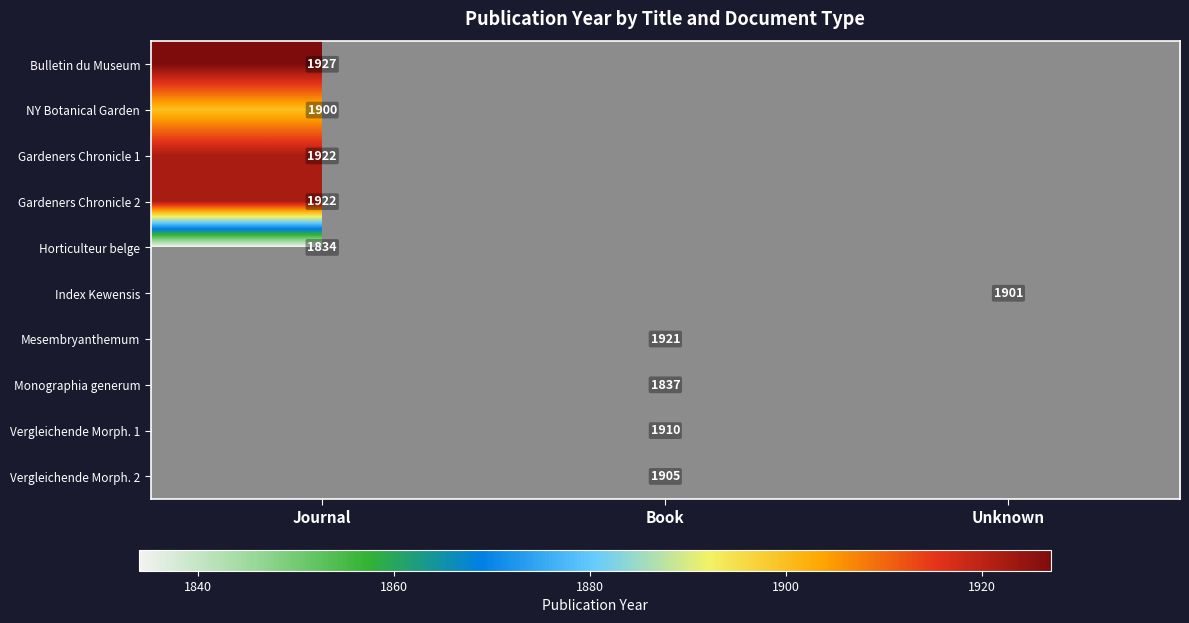

True or false: Gardeners Chronicle 1 has a value of 3193 at Journal.

False